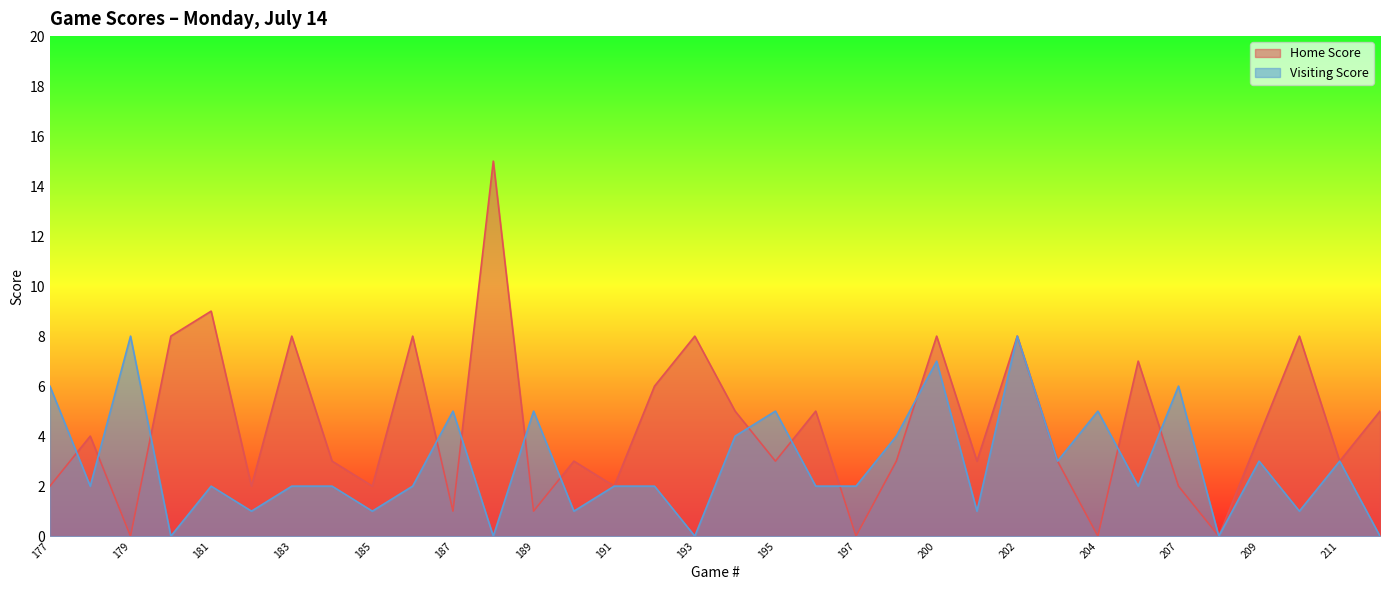

What is the approximate value of Visiting Score at 195?

5